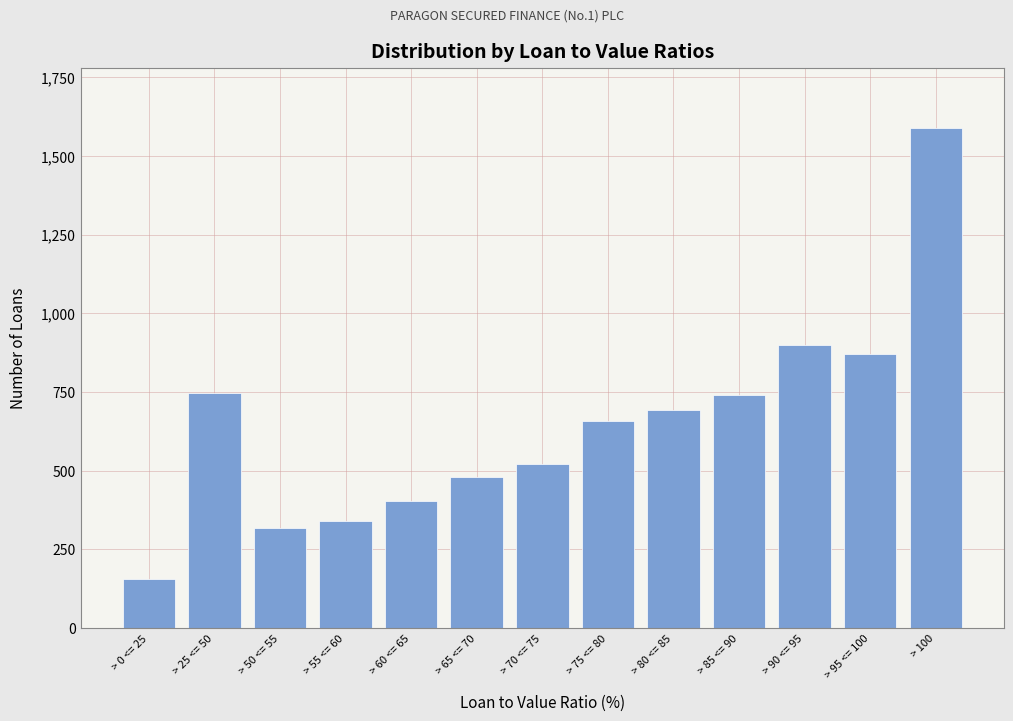

What is the value of the 12th bar from the left?

870